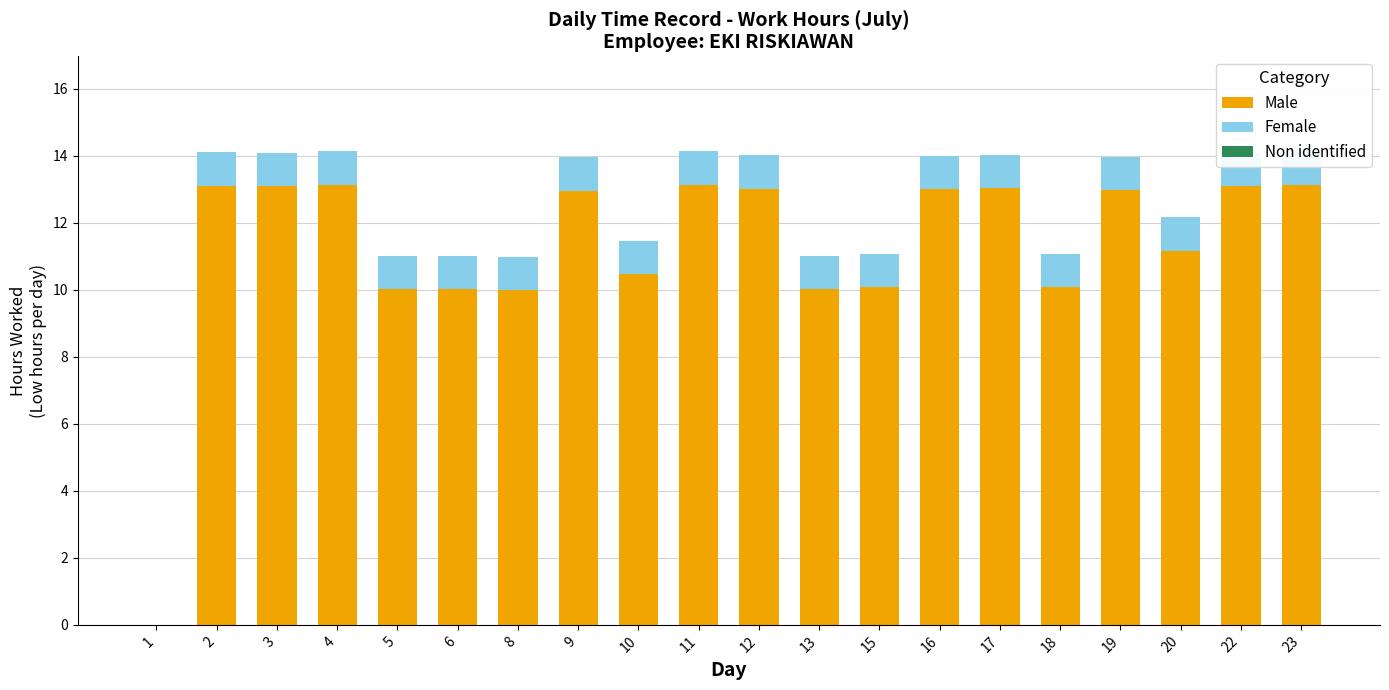

Is the value of Female at 22 greater than the value of Male at 10?

No